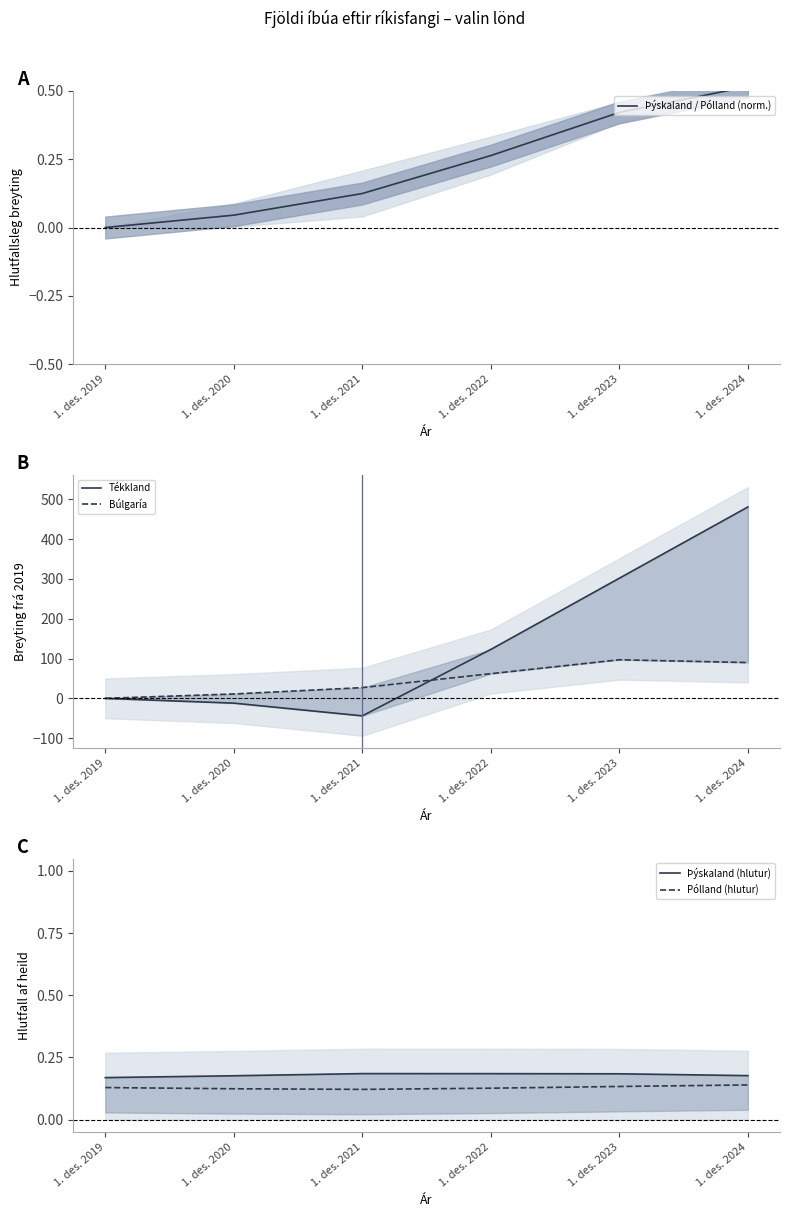

At 1. des. 2023, list the series in order from largest to smallest.

Tékkland, Búlgaría, Þýskaland / Pólland (norm.), Þýskaland (hlutur), Pólland (hlutur)